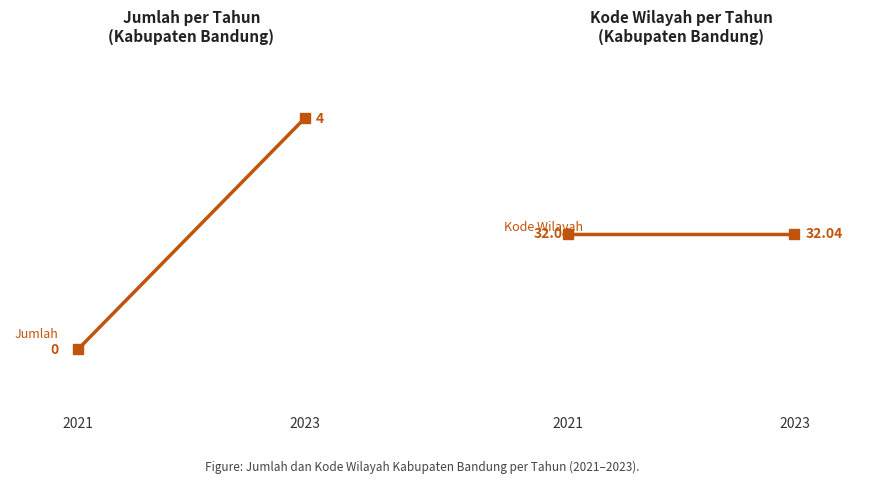

Is the value of Jumlah at 2023 greater than the value of Kode Wilayah at 2021?

No